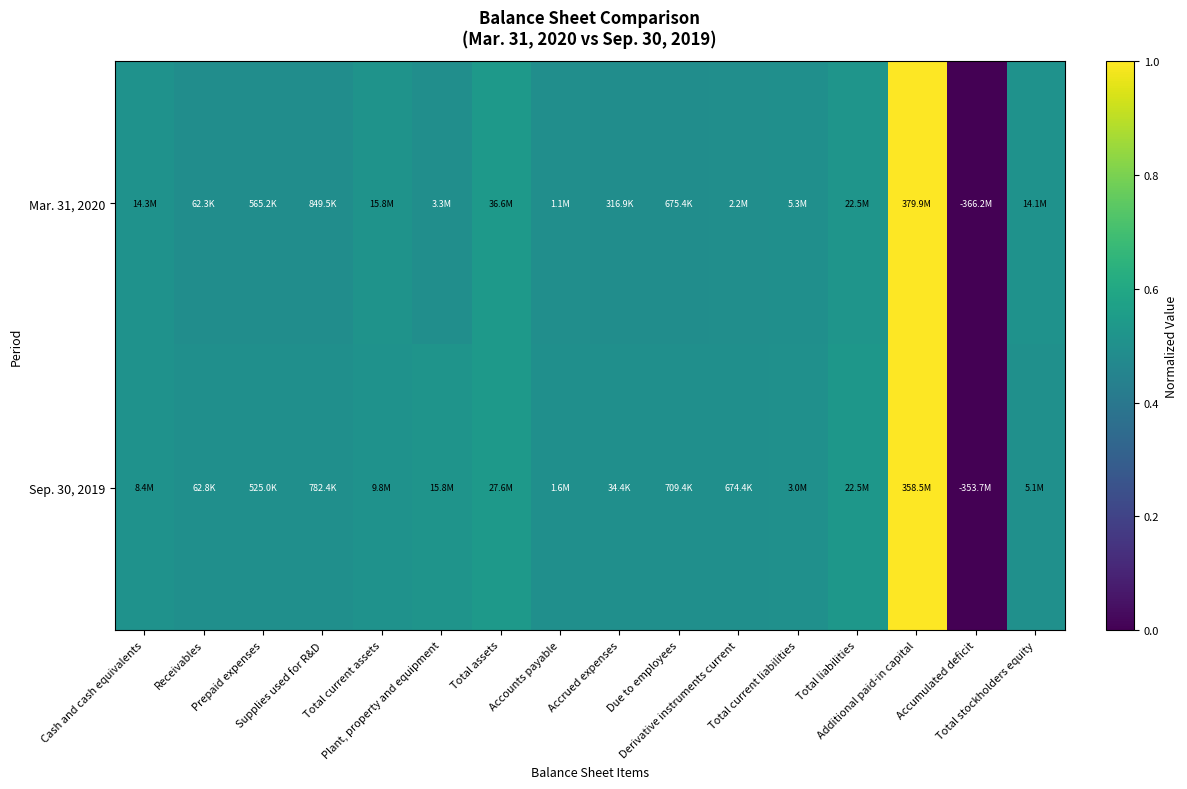

List the series in order of their overall mean, lowest first.

Mar. 31, 2020, Sep. 30, 2019